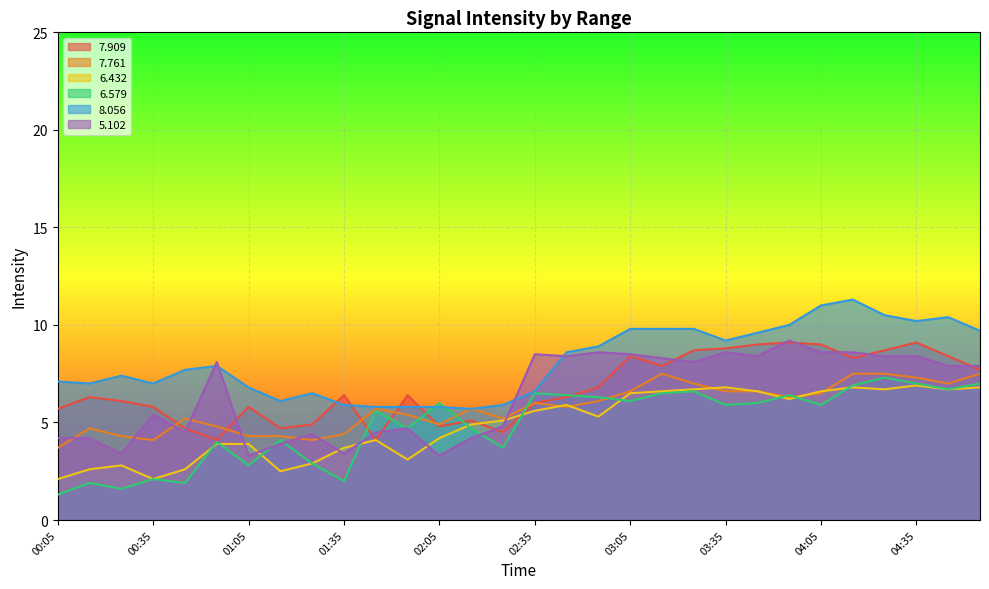

How many categories are shown in the chart?

30